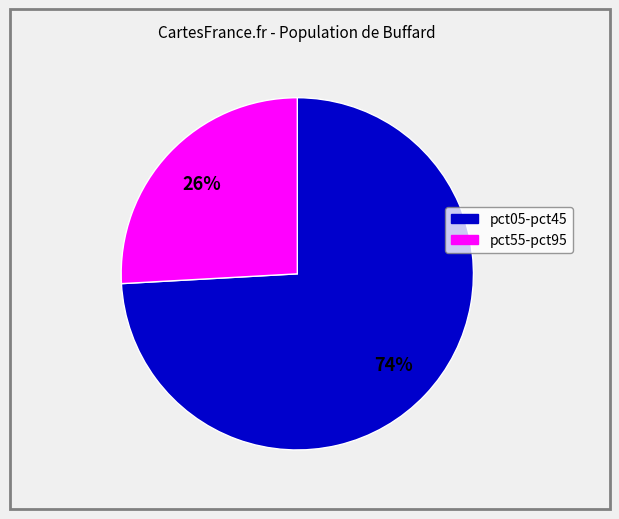

Does any single category account for the majority?

Yes